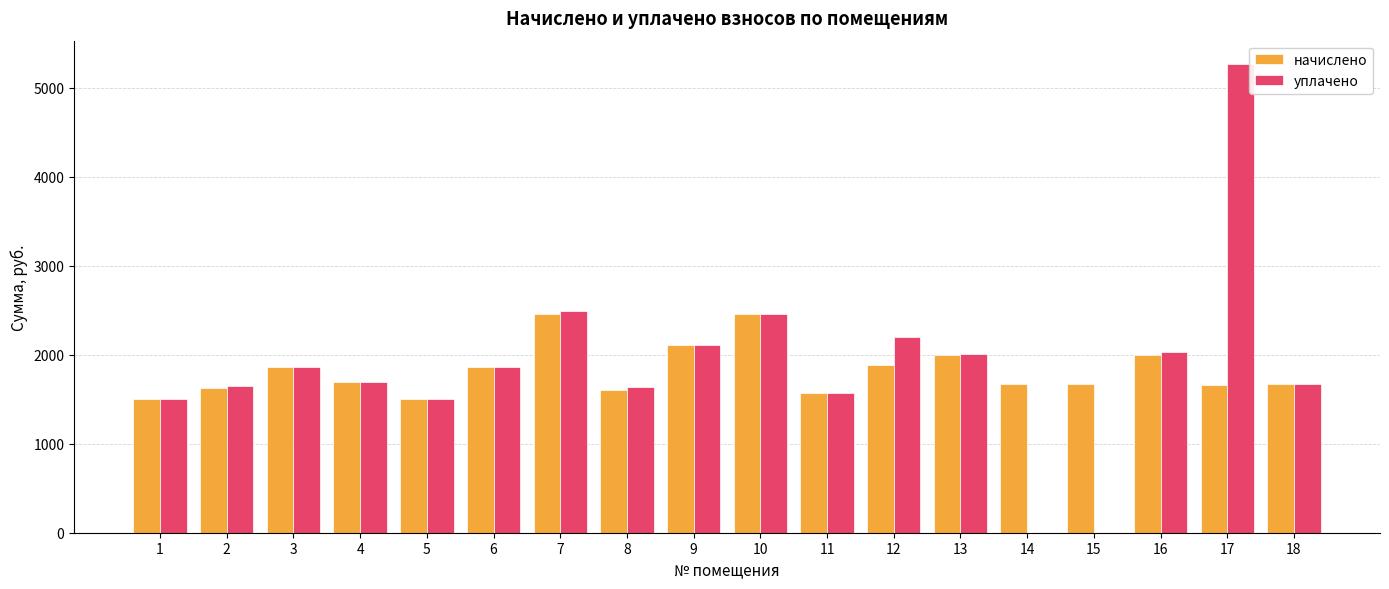

Between 11 and 12, which series saw the biggest shift?

уплачено